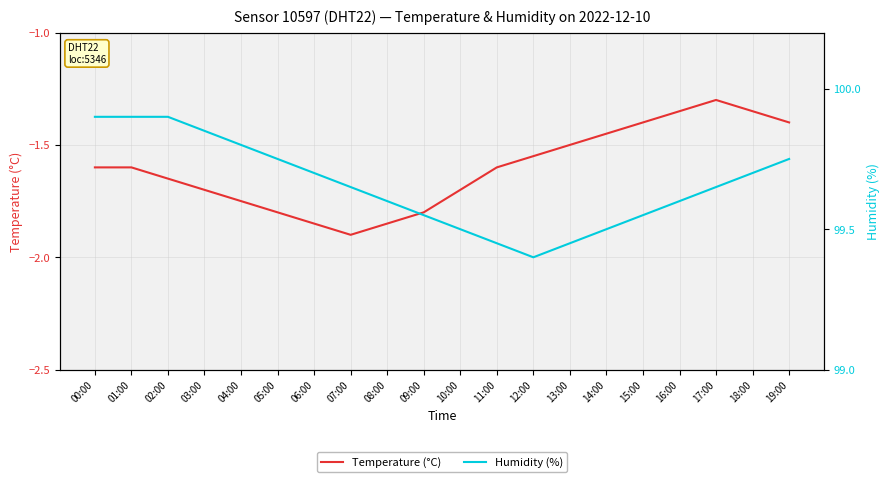

The Temperature (°C) series shows -2.2 at 16:00. True or false?

False